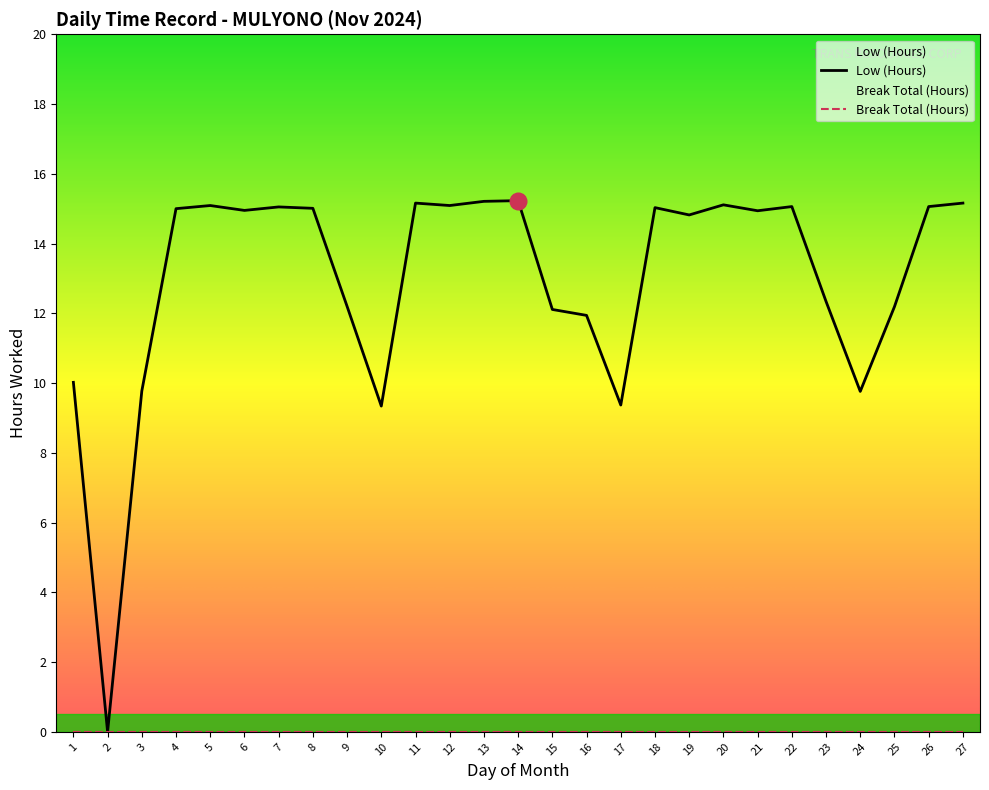

What is the maximum value shown in the chart?

15.2